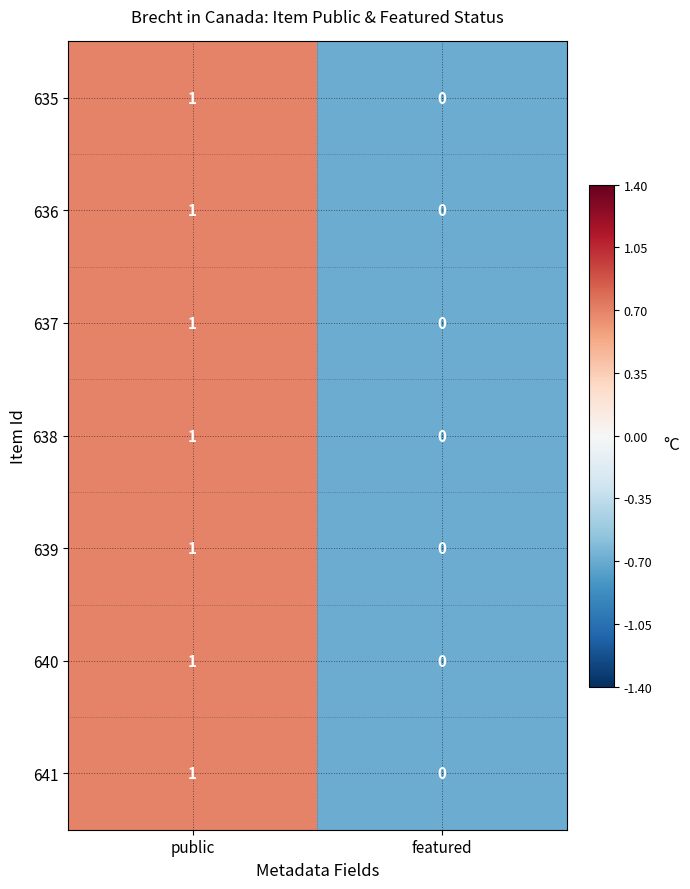

At which label is 635 closest to 0?

featured